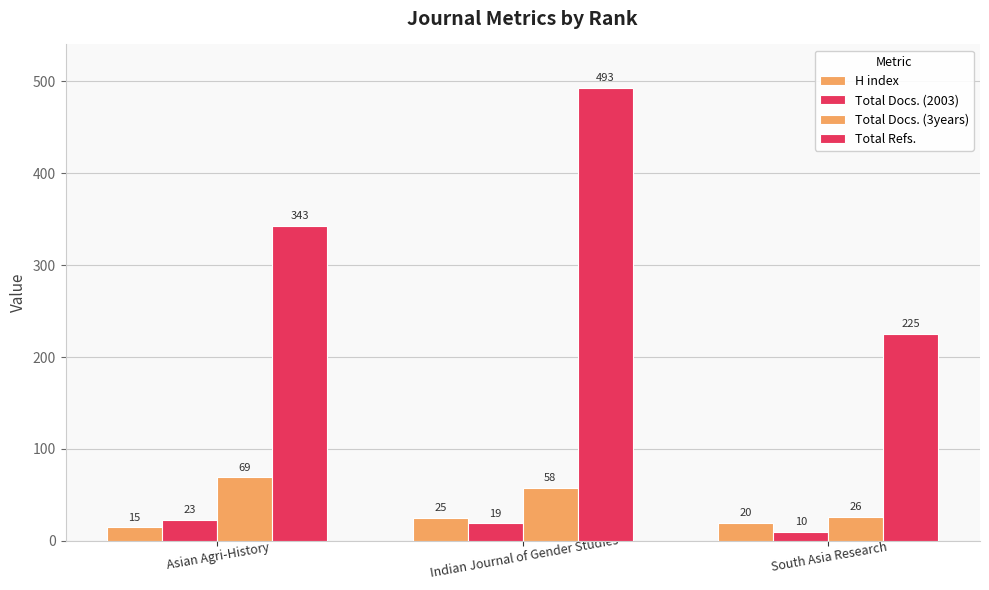

Reading left to right, list all the values displayed in this chart.

H index: Asian Agri-History=15	Indian Journal of Gender Studies=25	South Asia Research=20
Total Docs. (2003): Asian Agri-History=23	Indian Journal of Gender Studies=19	South Asia Research=10
Total Docs. (3years): Asian Agri-History=69	Indian Journal of Gender Studies=58	South Asia Research=26
Total Refs.: Asian Agri-History=343	Indian Journal of Gender Studies=493	South Asia Research=225